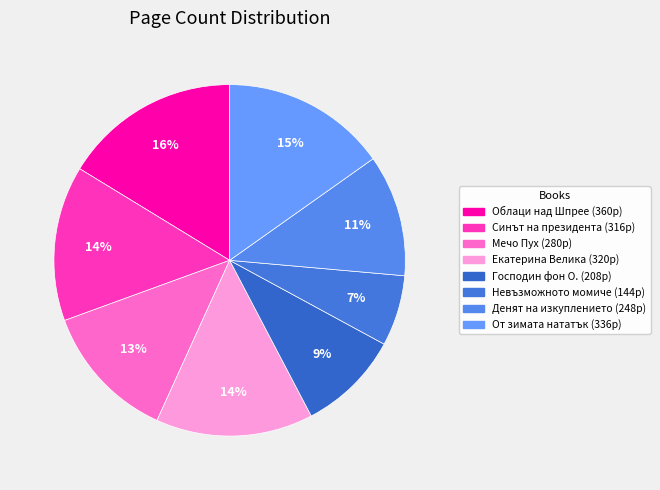

To the nearest percent, what is the average slice percentage?

12%